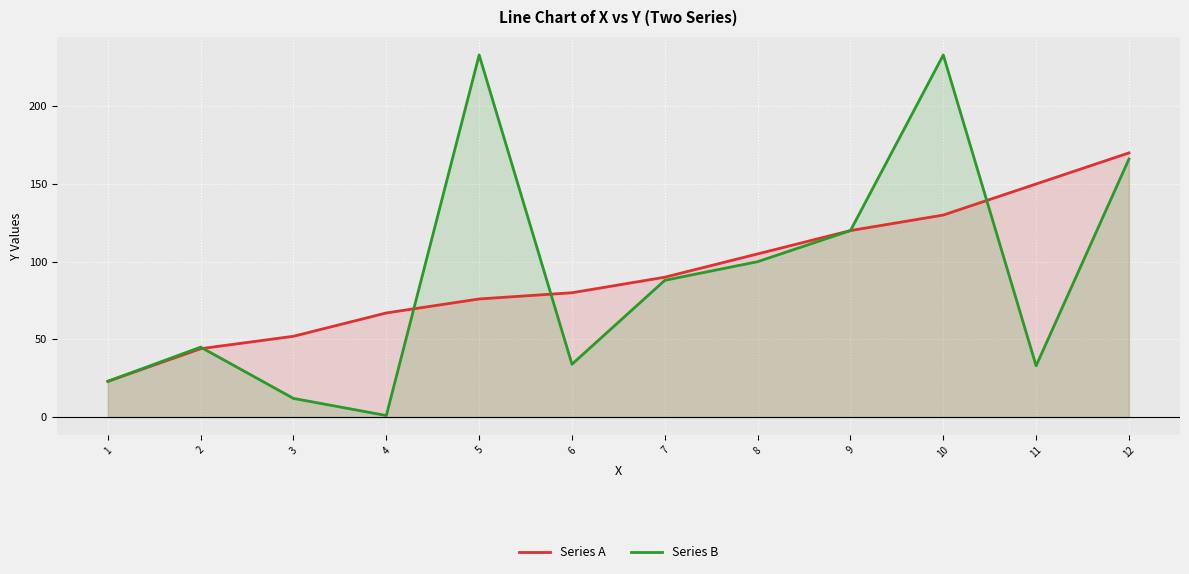

The value of Series A at 11 is 66. True or false?

False